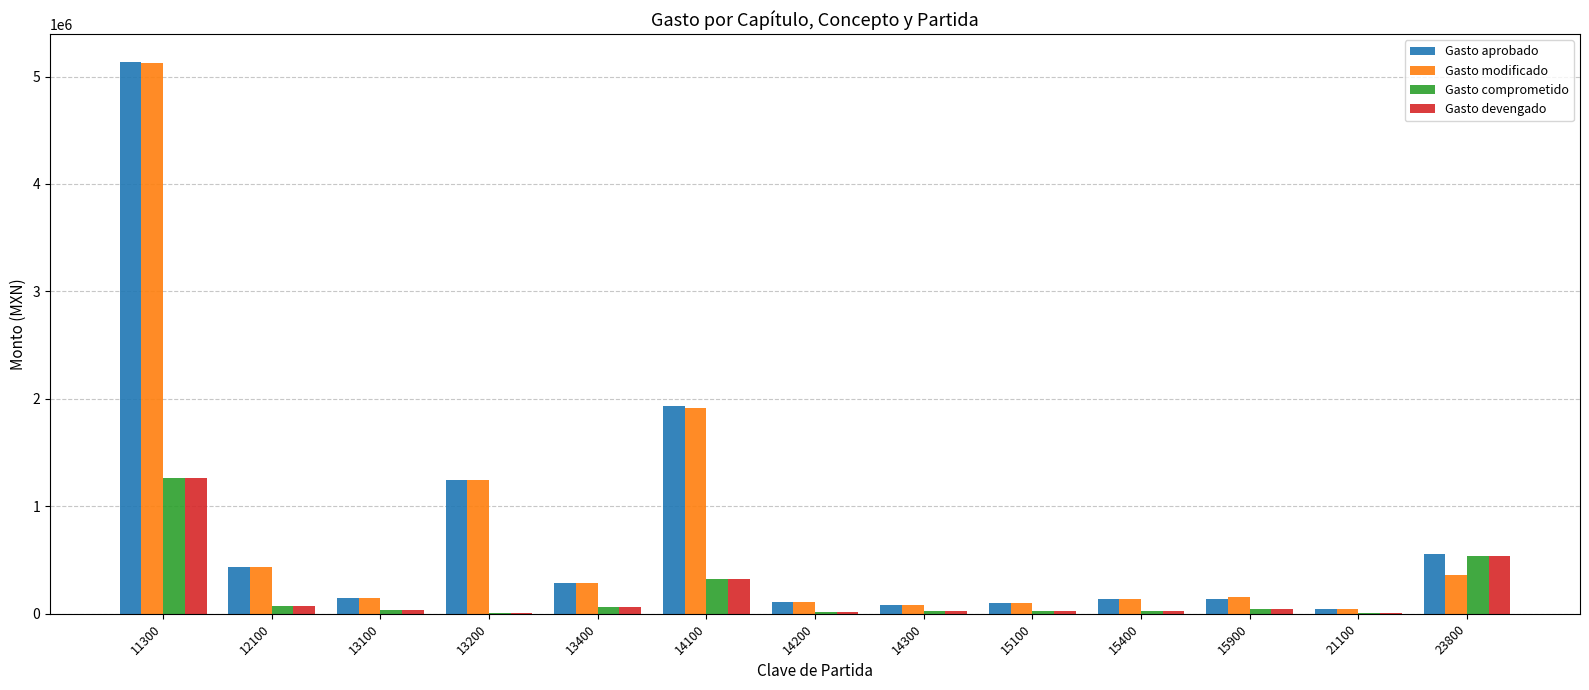

How many groups of bars are there?

13